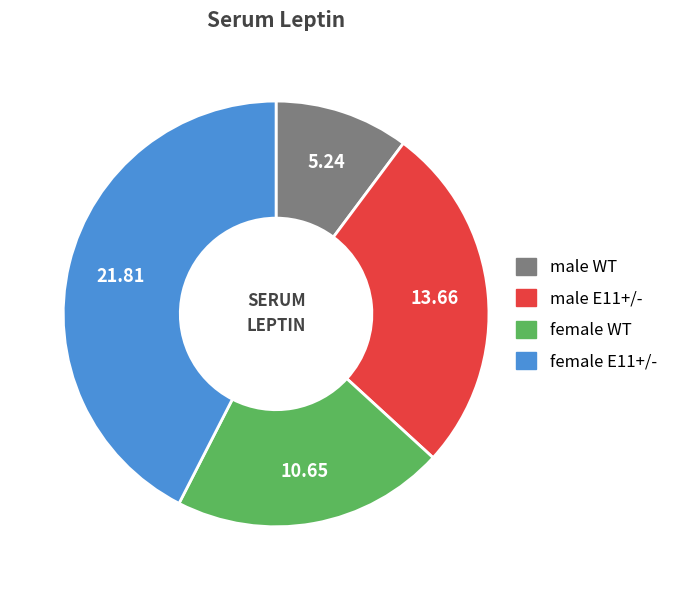

Rank the categories by value from highest to lowest.

female E11+/-, male E11+/-, female WT, male WT